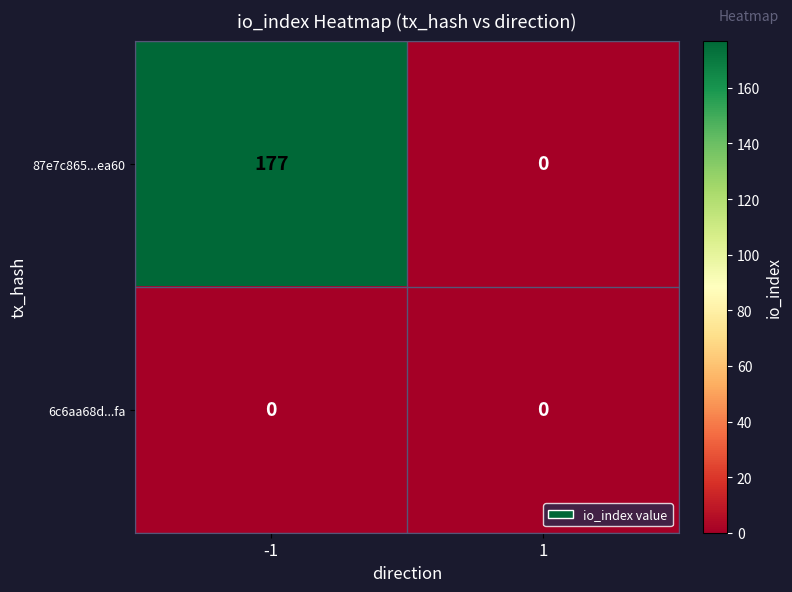

What is the greatest value displayed?

177